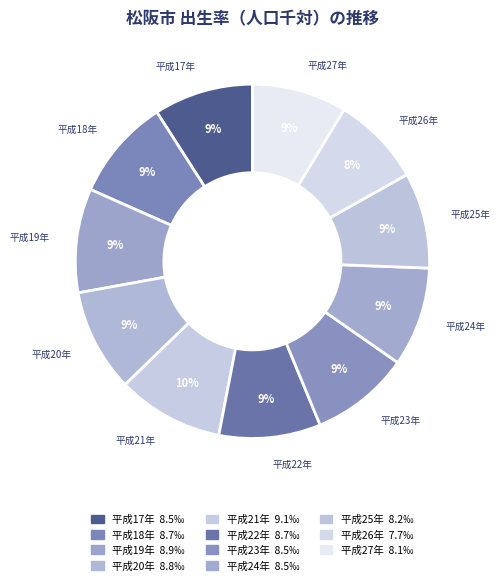

To the nearest percent, what is the combined percentage of 平成17年 and 平成24年?

18%